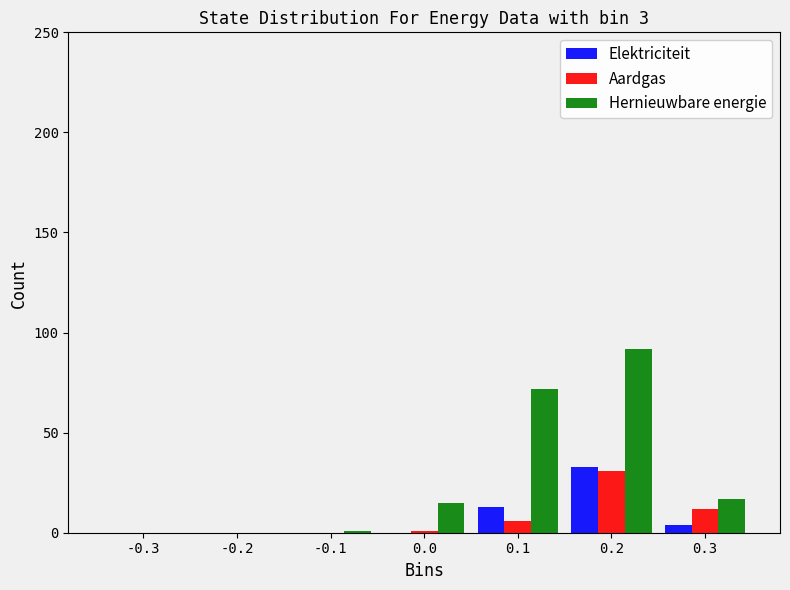

In the Elektriciteit series, which range on the x-axis has the tallest bar?

0.15 to 0.25